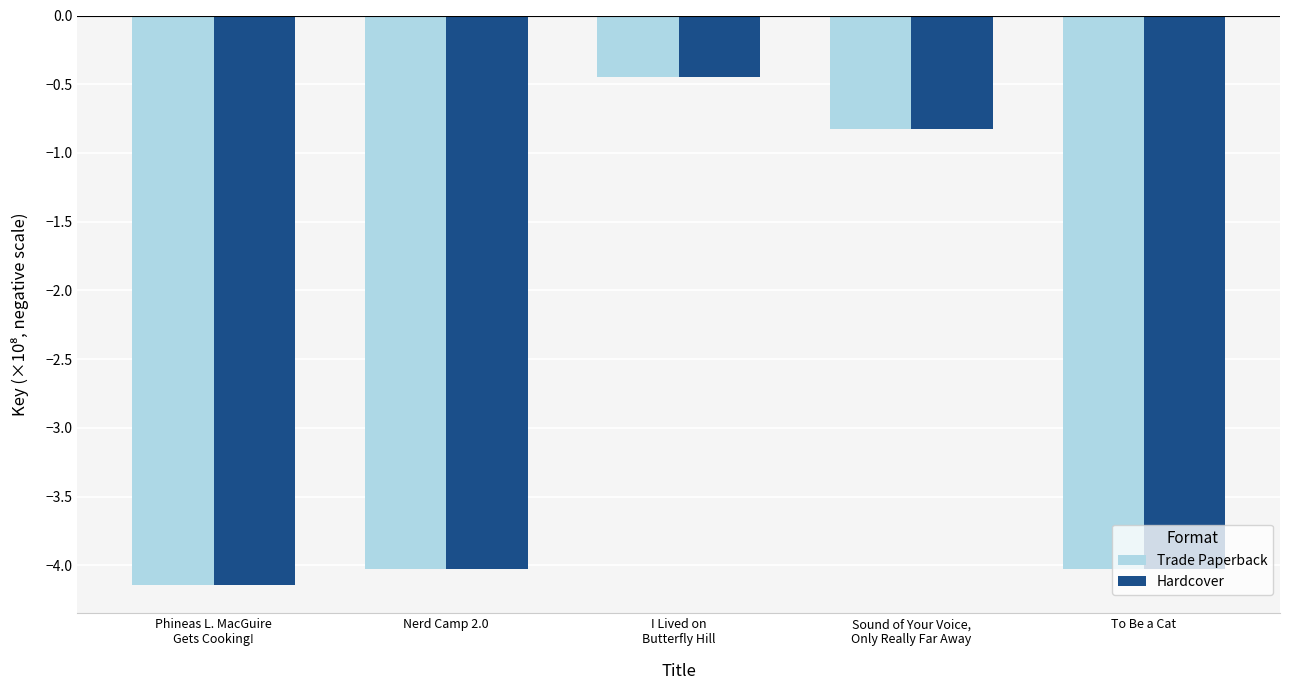

The Trade Paperback series shows -1.2 at Phineas L. MacGuire
Gets Cooking!. True or false?

False